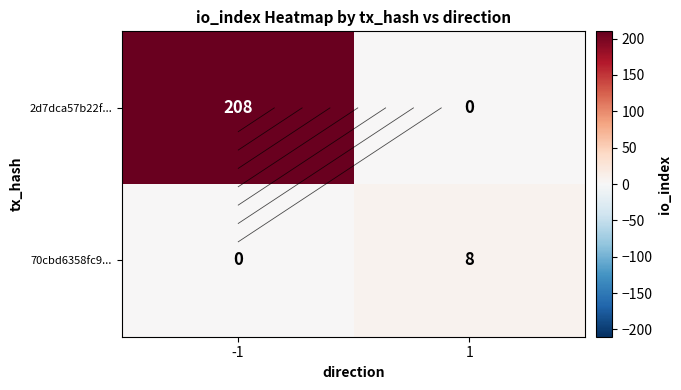

List the series in order of their overall mean, lowest first.

70cbd6358fc9..., 2d7dca57b22f...